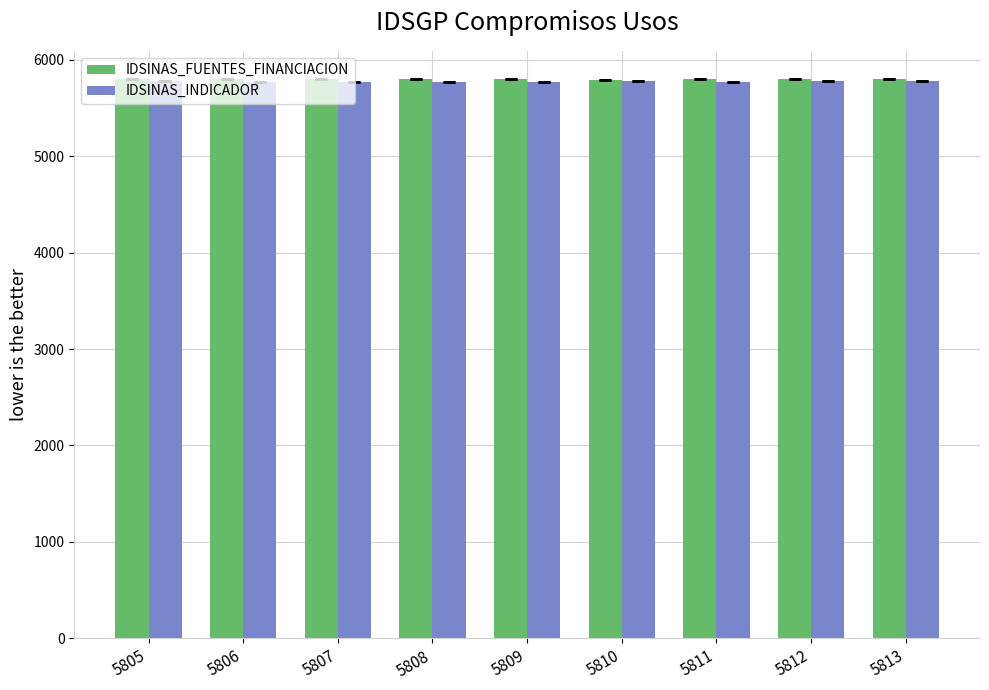

The value of IDSINAS_INDICADOR at 5808 is 5769. True or false?

True